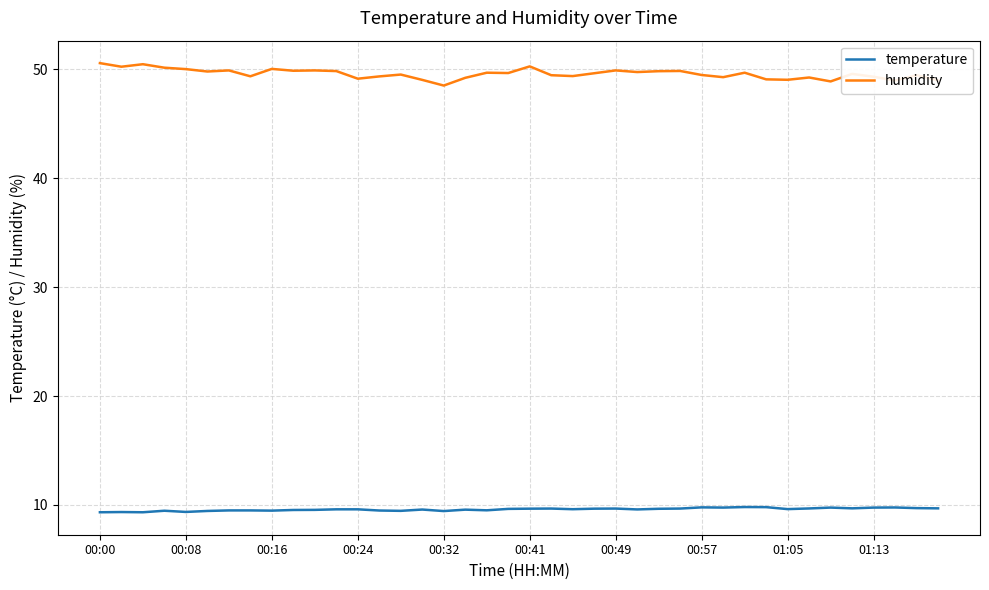

Rank the series by their maximum value, from highest to lowest.

humidity, temperature